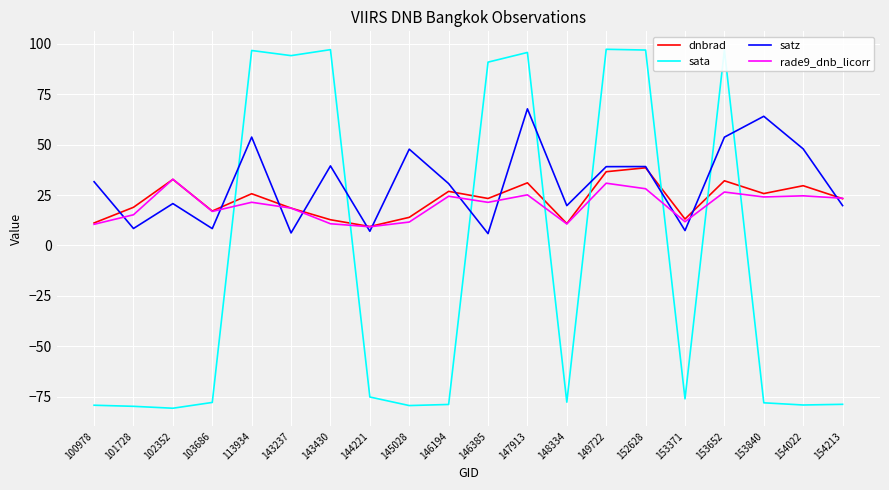

True or false: satz has more than 0 points higher than both neighbors.

True